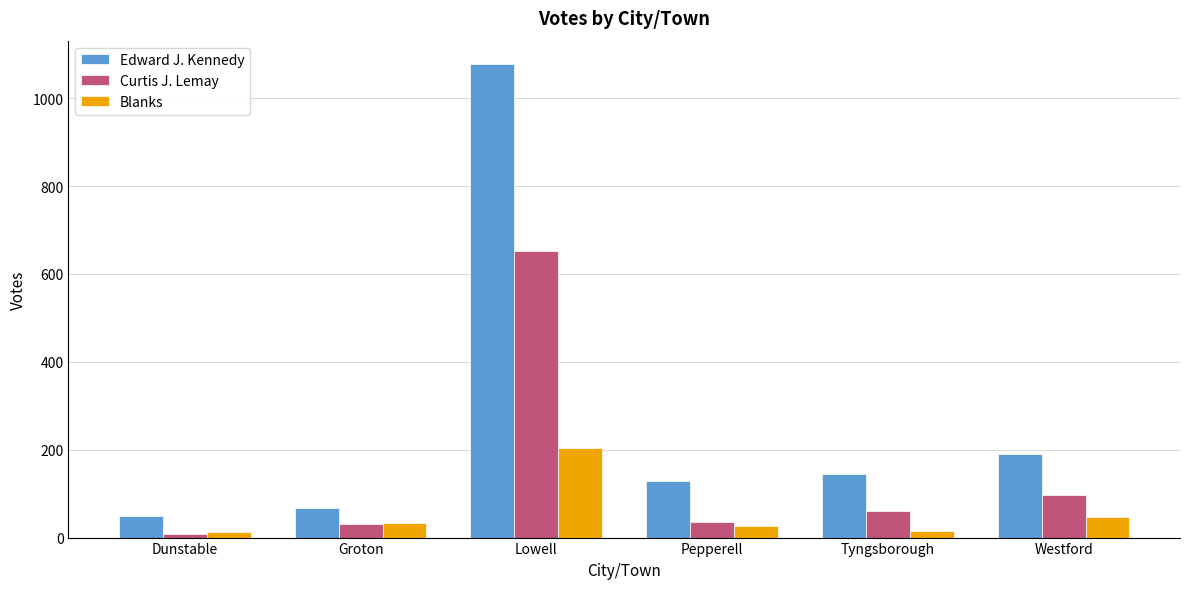

Which series has the largest range (max minus min)?

Edward J. Kennedy